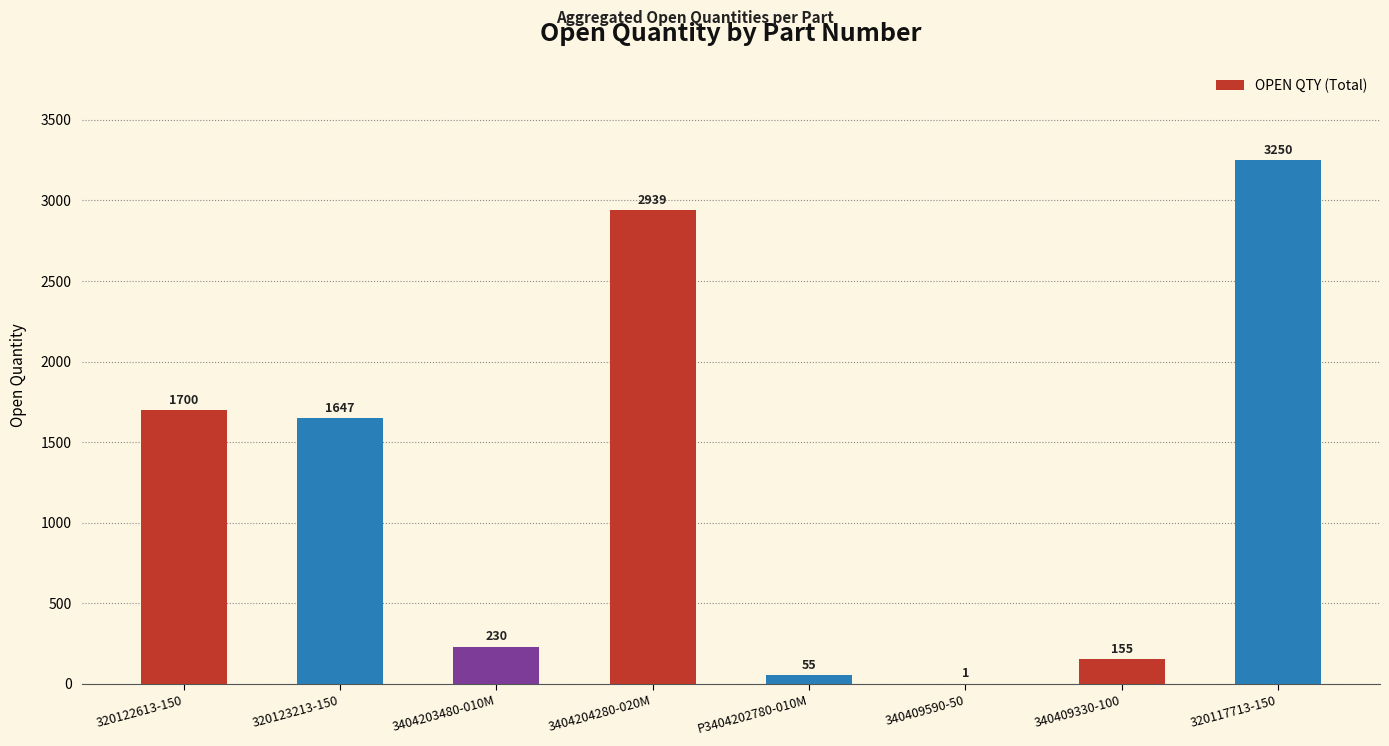

What is the difference between the values at 320122613-150 and 340409330-100?

1545